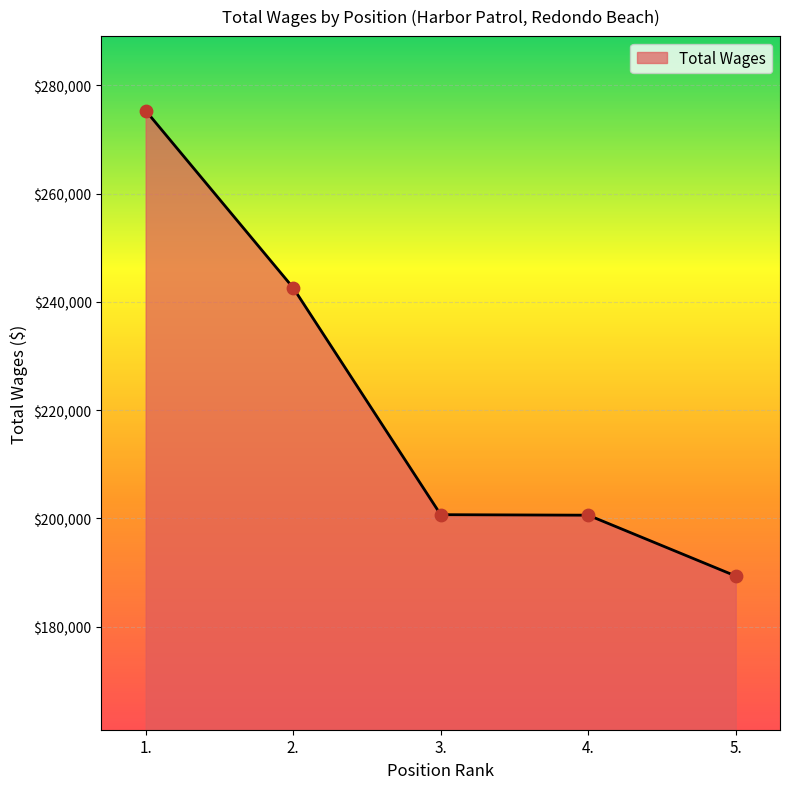

Which has a higher value, 2. or 5.?

2.